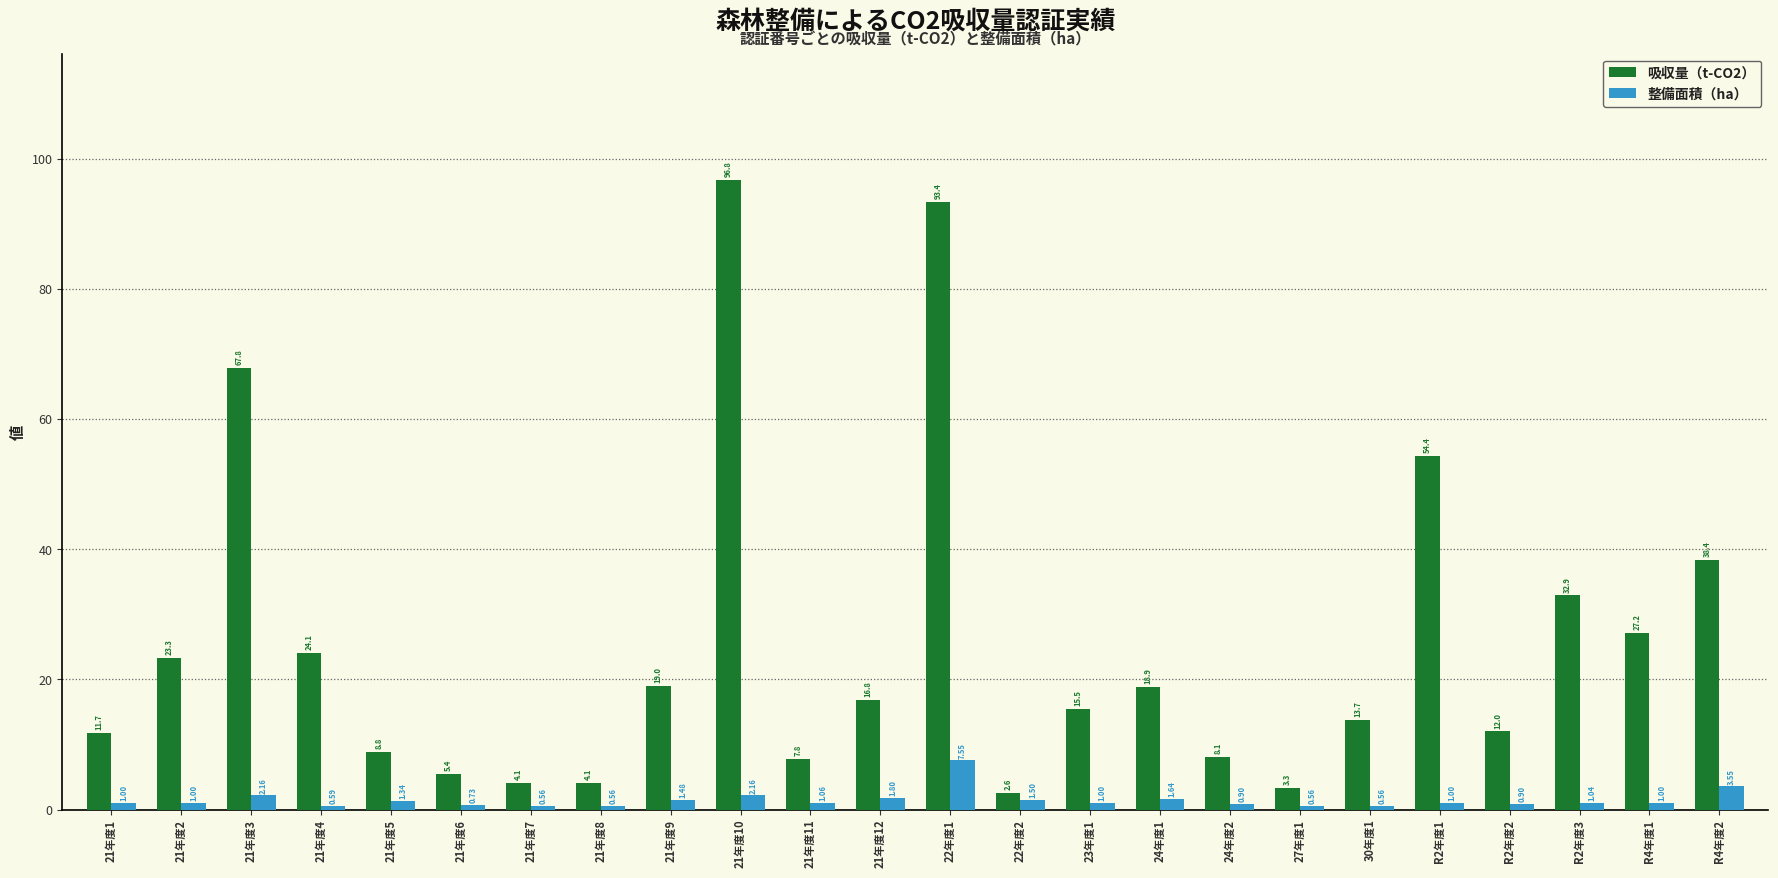

What is the difference between the maximum and second lowest values in the 吸収量（t-CO2） series?

93.5